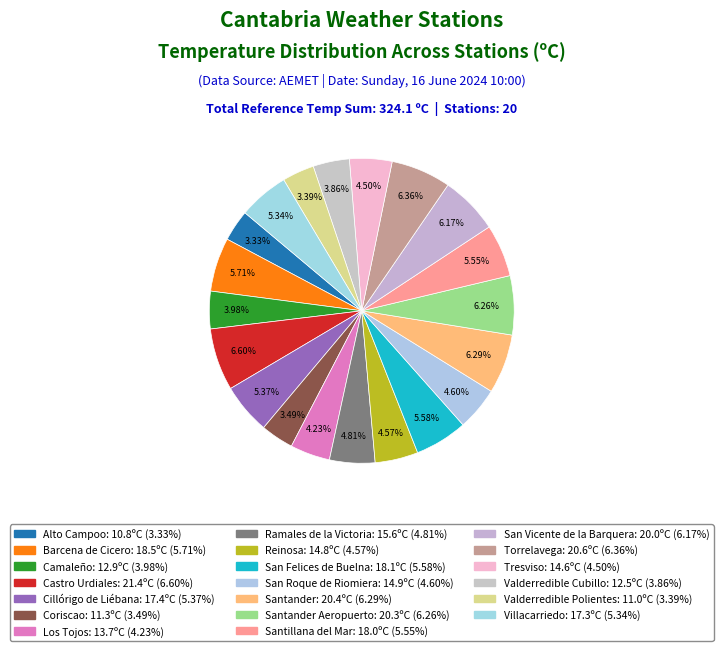

To the nearest percent, what is the difference between the largest and smallest slice percentages?

3%